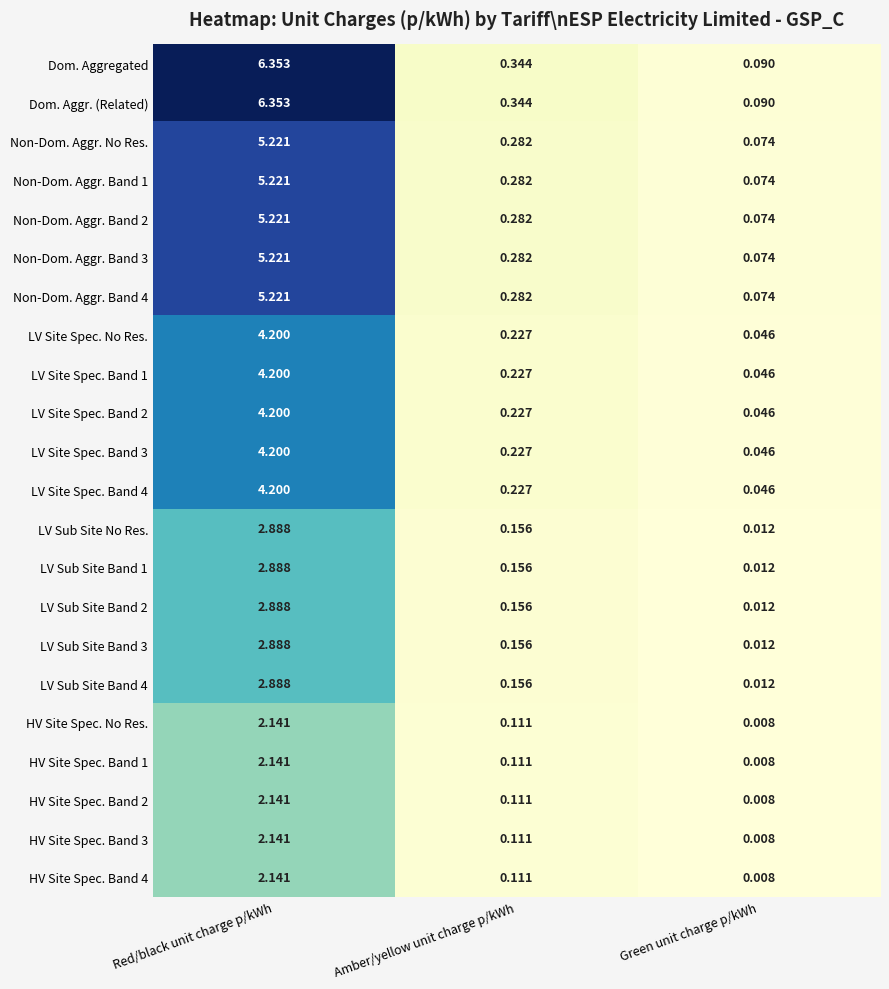

Which category has the lowest value in the HV Site Spec. Band 1 series?

Green unit charge p/kWh